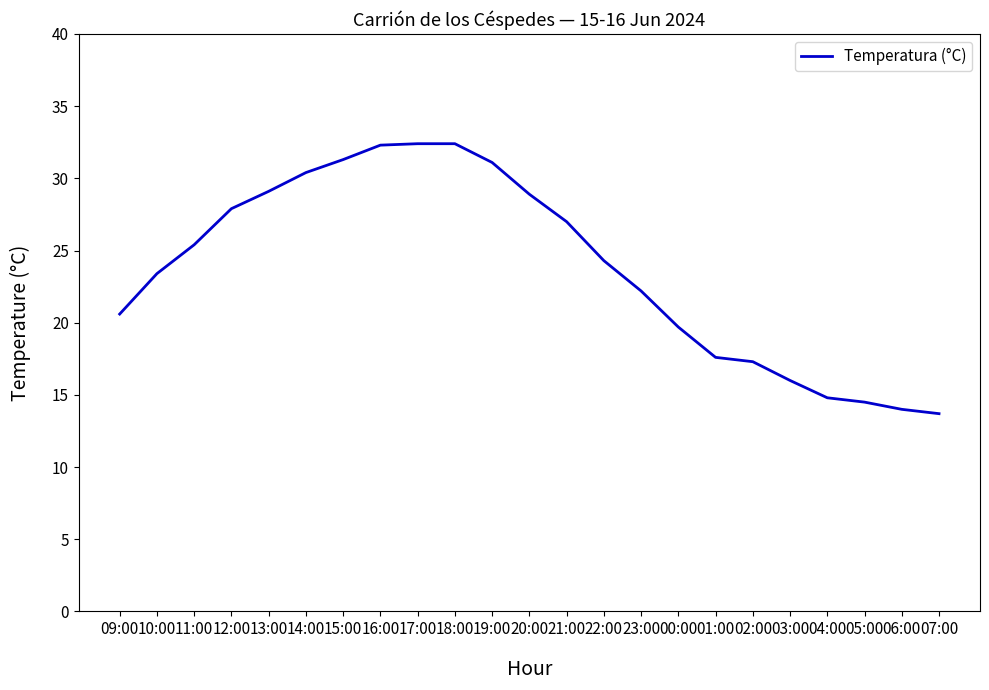

What is the difference between the second highest and minimum values?

18.7